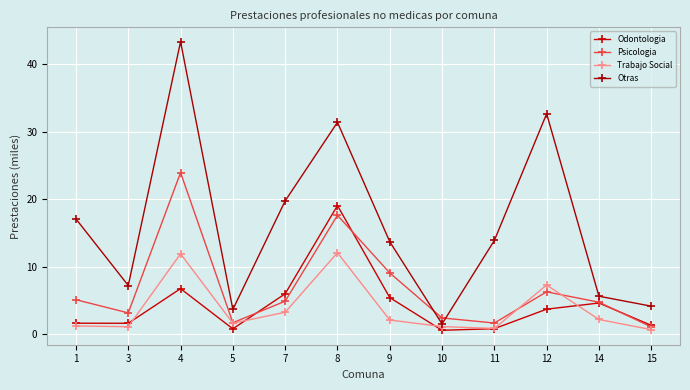

What are all the series names shown in the legend?

Odontologia, Psicologia, Trabajo Social, Otras